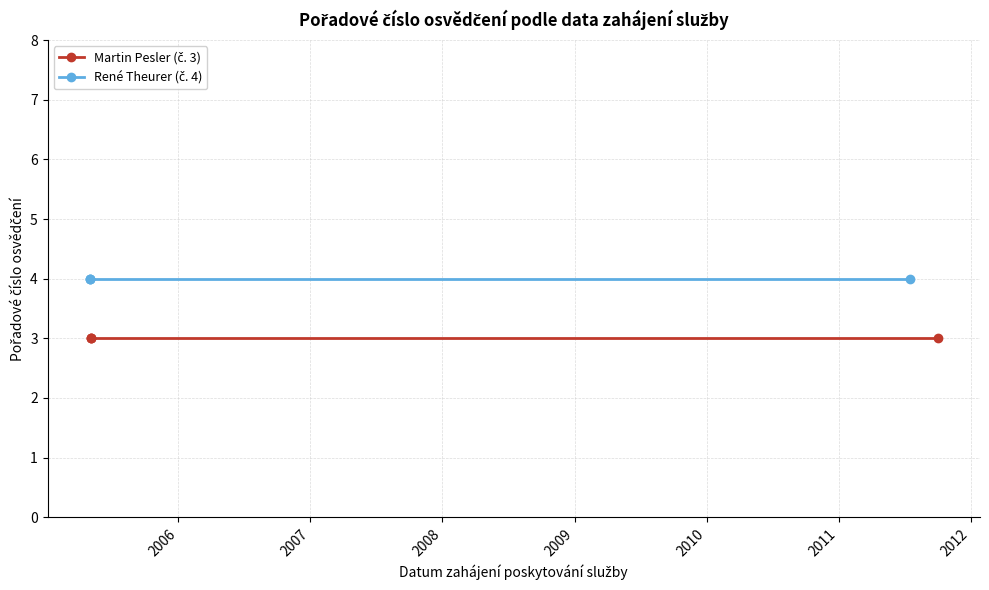

What is the minimum value shown in the chart?

3